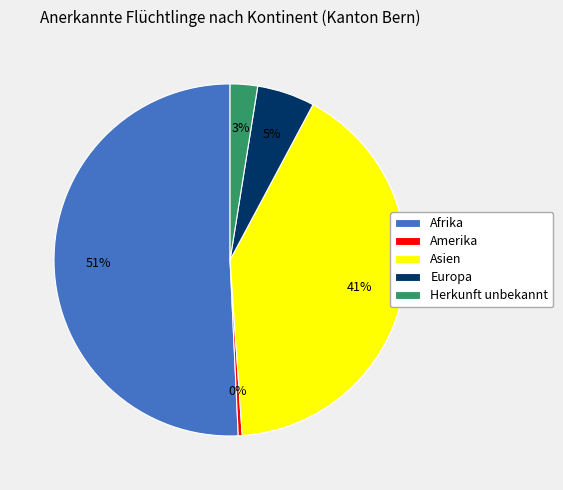

To the nearest percent, what is the average slice percentage?

20%